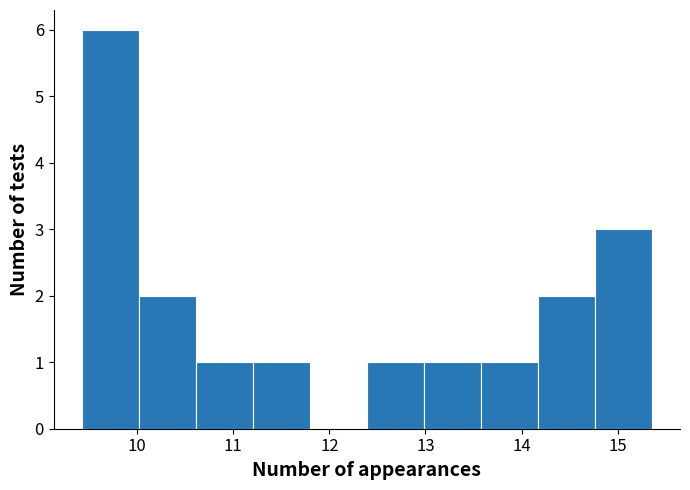

Reading left to right, transcribe this chart: for each bar, give the range it covers on the x-axis and its height. Neither the bar edges nor the heights are printed on the chart, so give them approximately, as read against the axes.

9.4 to 10.0: 6
10.0 to 10.6: 2
10.6 to 11.2: 1
11.2 to 11.8: 1
11.8 to 12.4: 0
12.4 to 13.0: 1
13.0 to 13.6: 1
13.6 to 14.2: 1
14.2 to 14.8: 2
14.8 to 15.4: 3